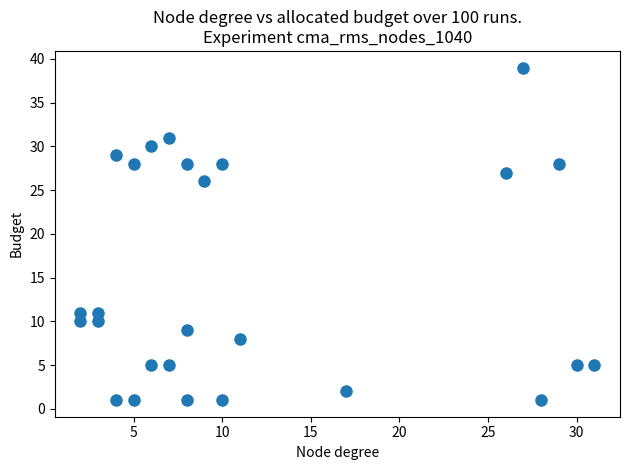

What is the range of Y values (max minus min)?

38